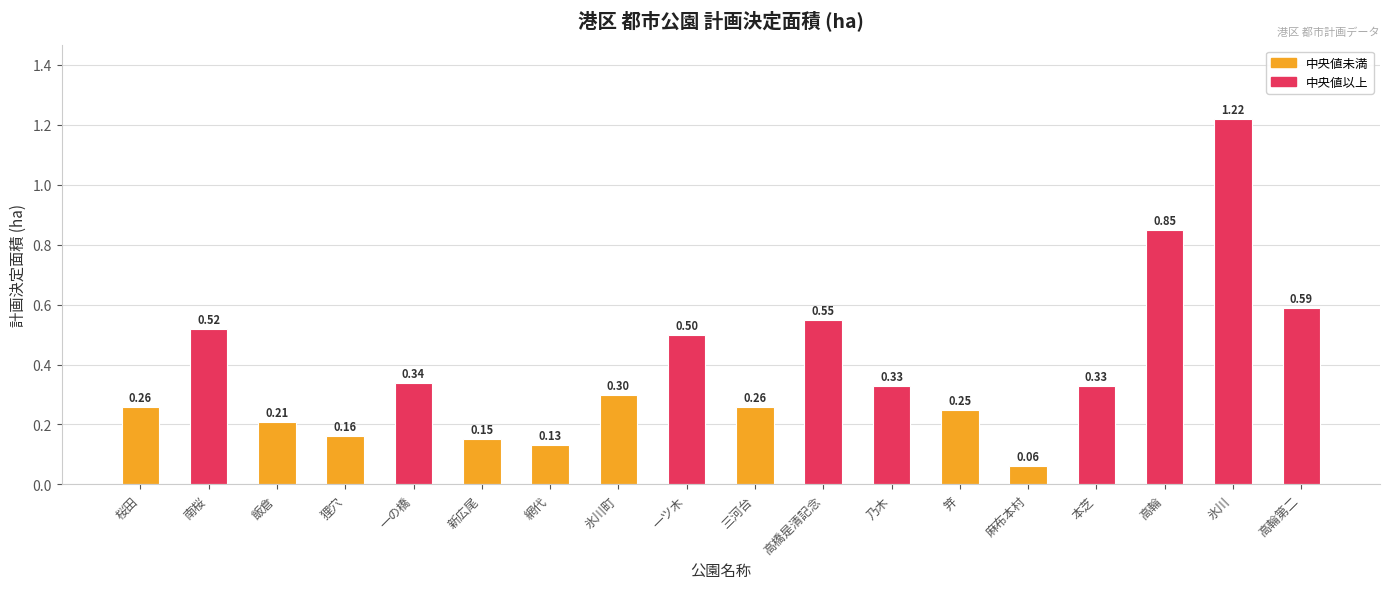

What is the sum of the values at 乃木 and 新広尾?

0.5